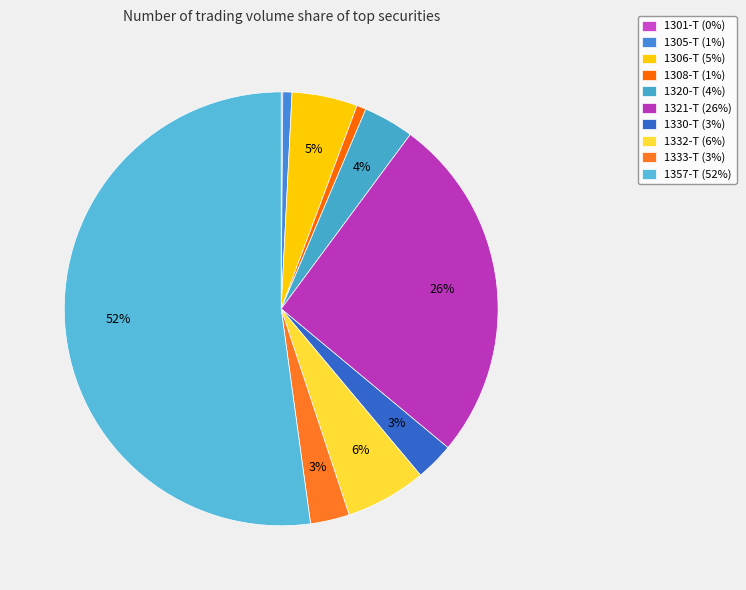

Count the number of slices in the pie.

10